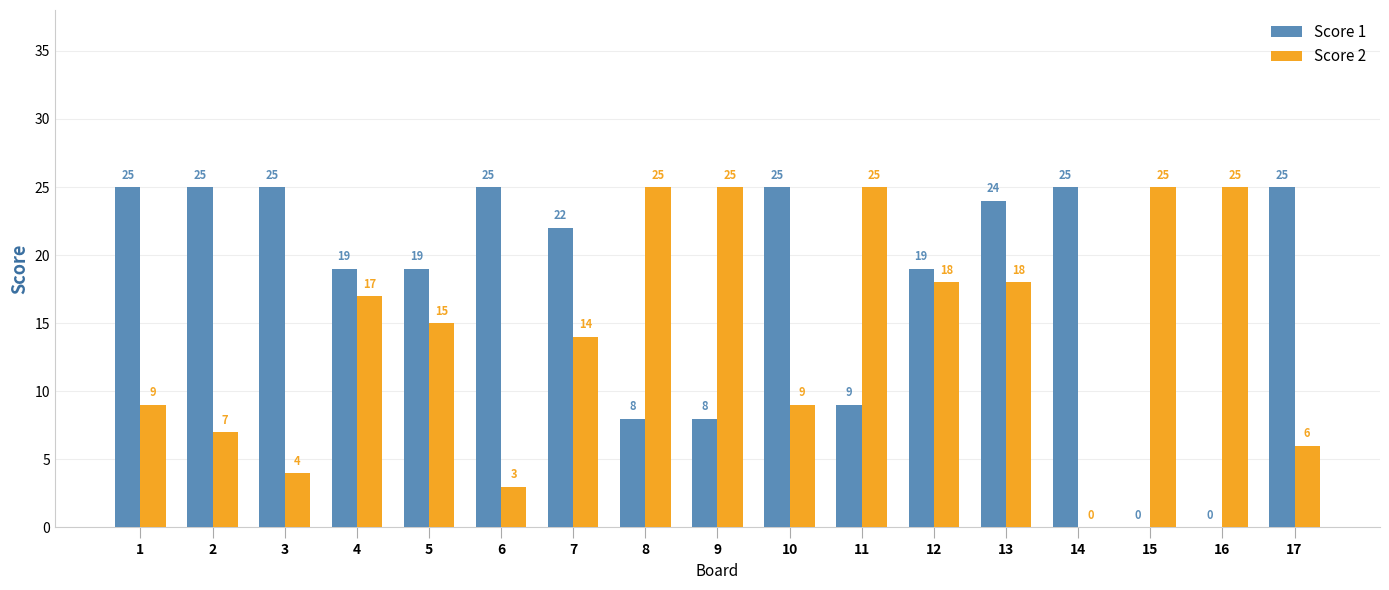

Which series has the largest total across all categories?

Score 1